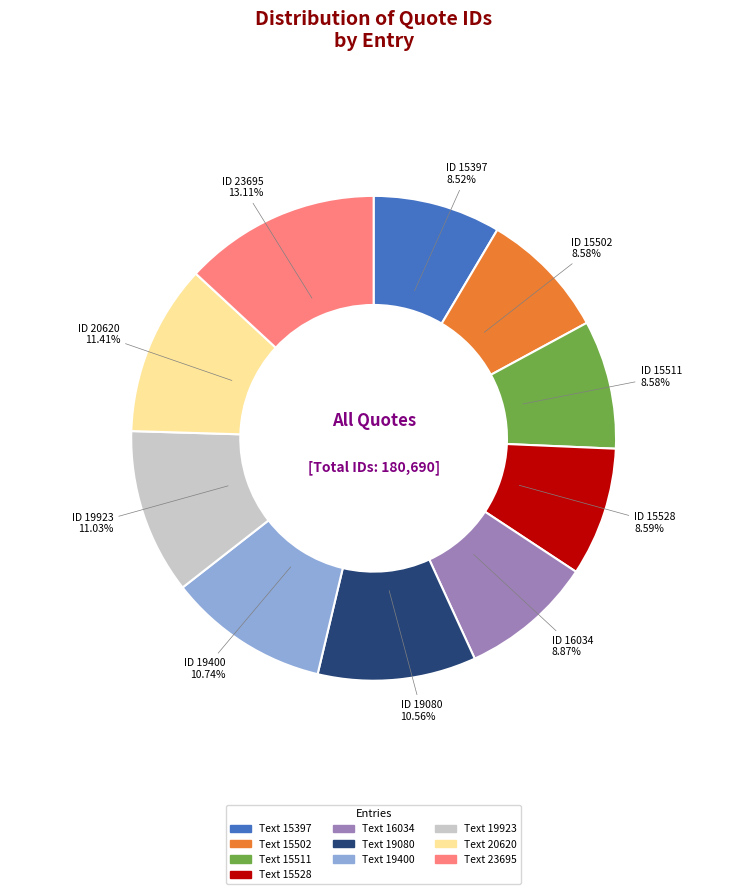

To the nearest percent, what is the difference between the Text 15397 and Text 23695 slice percentages?

5%